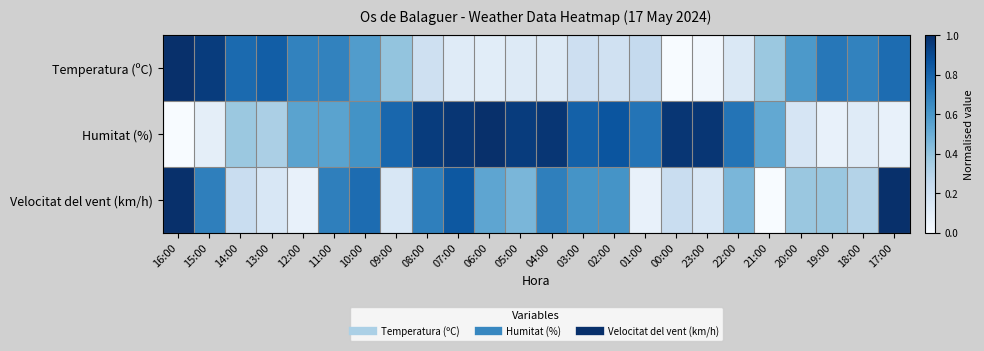

Reading left to right, transcribe all the data shown in this chart.

Temperatura (ºC): 16:00=1.0	15:00=1.0	14:00=0.8	13:00=0.8	12:00=0.7	11:00=0.7	10:00=0.6	09:00=0.4	08:00=0.2	07:00=0.1	06:00=0.1	05:00=0.1	04:00=0.1	03:00=0.2	02:00=0.2	01:00=0.3	00:00=0.0	23:00=0.0	22:00=0.1	21:00=0.4	20:00=0.6	19:00=0.7	18:00=0.7	17:00=0.8
Humitat (%): 16:00=0.0	15:00=0.1	14:00=0.4	13:00=0.3	12:00=0.5	11:00=0.5	10:00=0.6	09:00=0.8	08:00=1.0	07:00=1.0	06:00=1.0	05:00=1.0	04:00=1.0	03:00=0.8	02:00=0.9	01:00=0.7	00:00=1.0	23:00=1.0	22:00=0.7	21:00=0.5	20:00=0.2	19:00=0.1	18:00=0.1	17:00=0.1
Velocitat del vent (km/h): 16:00=1.0	15:00=0.7	14:00=0.2	13:00=0.2	12:00=0.1	11:00=0.7	10:00=0.8	09:00=0.2	08:00=0.7	07:00=0.8	06:00=0.5	05:00=0.5	04:00=0.7	03:00=0.6	02:00=0.6	01:00=0.1	00:00=0.2	23:00=0.2	22:00=0.5	21:00=0.0	20:00=0.4	19:00=0.4	18:00=0.3	17:00=1.0